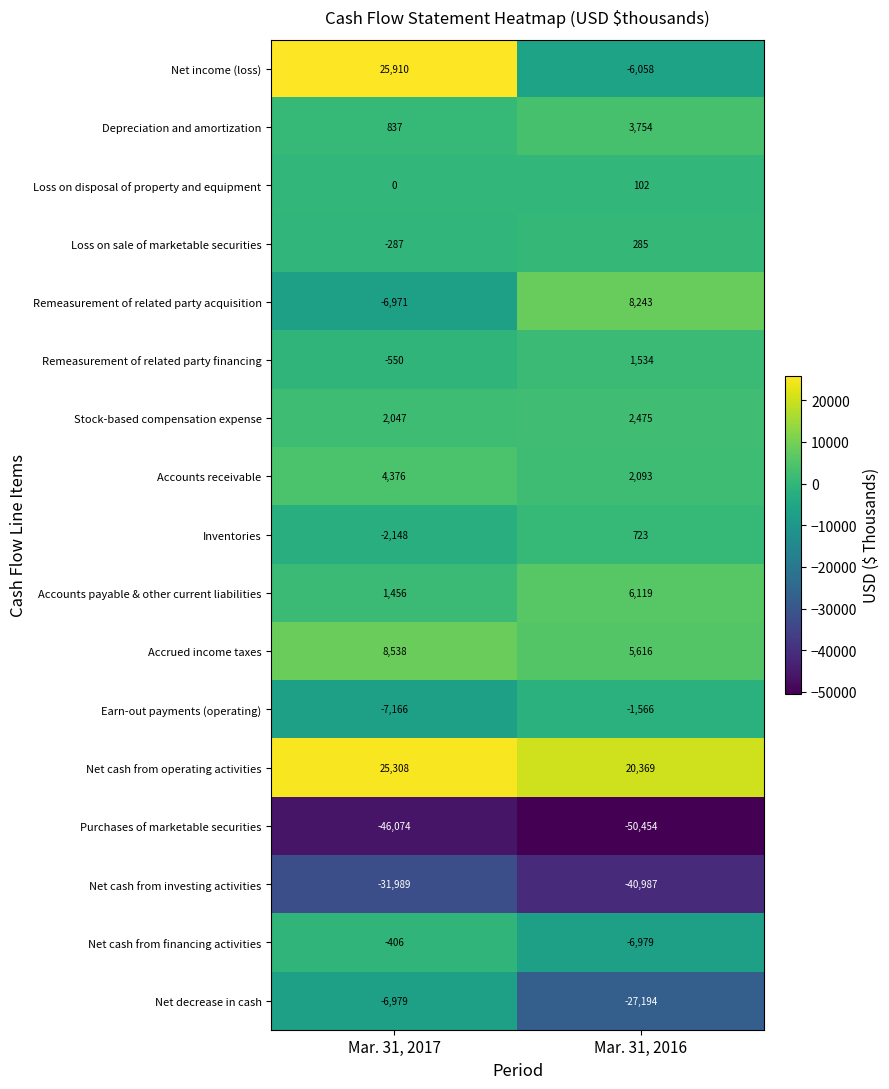

The Depreciation and amortization series shows 837 at Mar. 31, 2017. True or false?

True